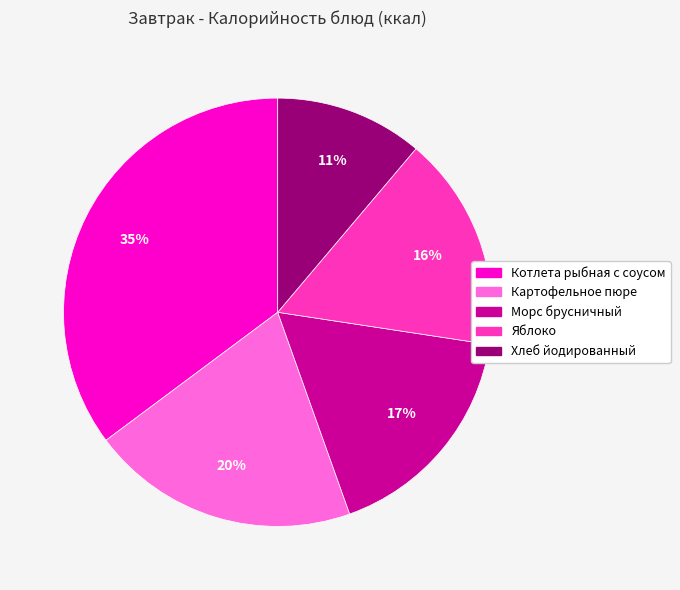

Does Котлета рыбная с соусом represent more than half of the total?

No